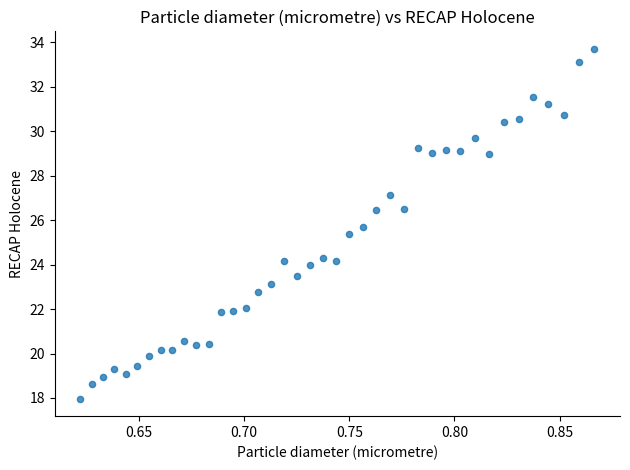

What is the range of Y values (max minus min)?

15.7